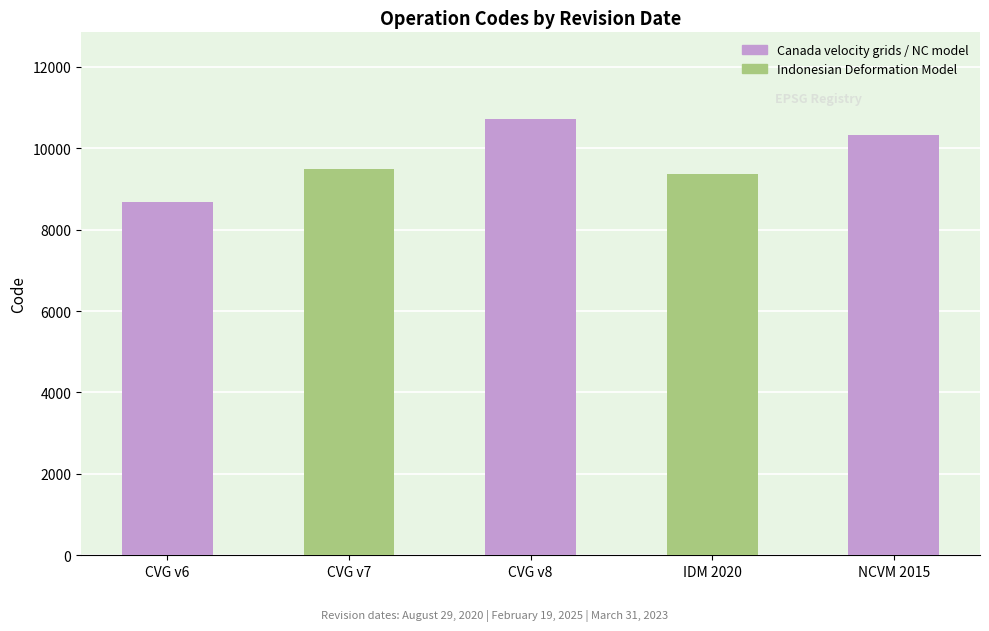

How many data points are less than 9483?

2